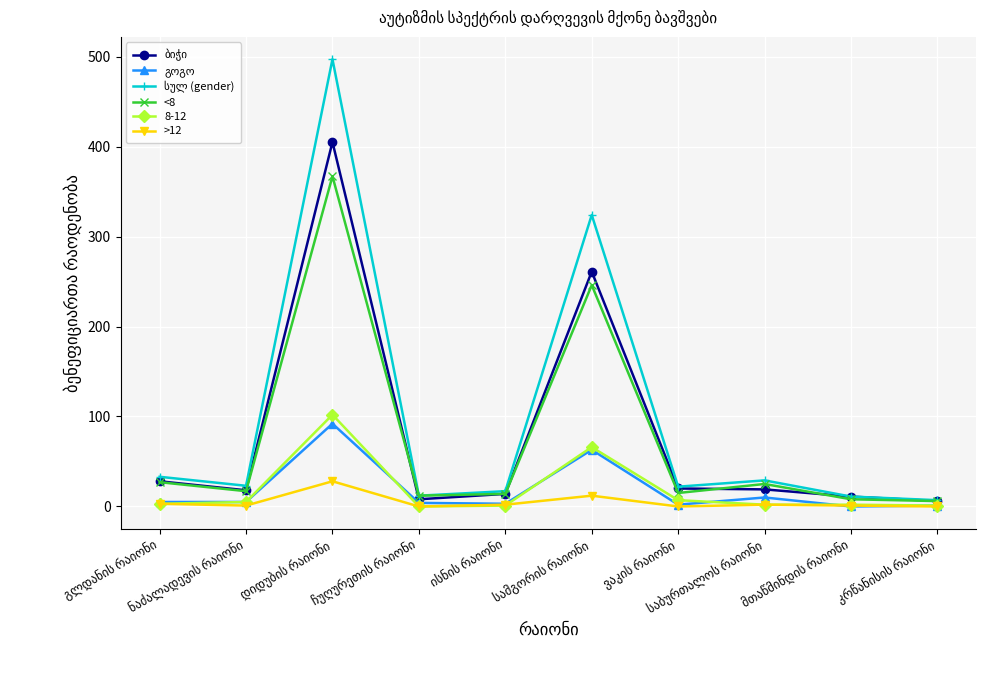

Reading left to right, what are all the values shown in this chart?

ბიჭი: 28	18	405	8	14	261	20	19	11	6
გოგო: 5	5	92	4	3	63	2	10	0	1
სულ (gender): 33	23	497	12	17	324	22	29	11	7
<8: 27	17	367	12	14	246	15	25	8	6
>12: 3	1	28	0	2	12	0	2	1	0